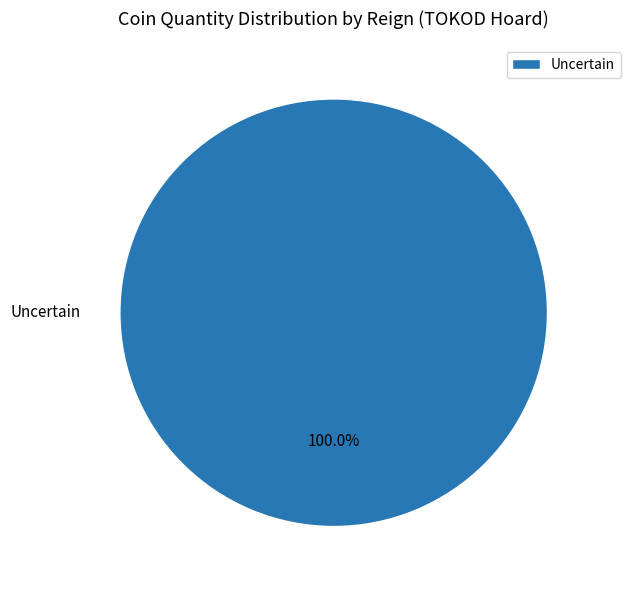

Rank the categories by value from lowest to highest.

Uncertain